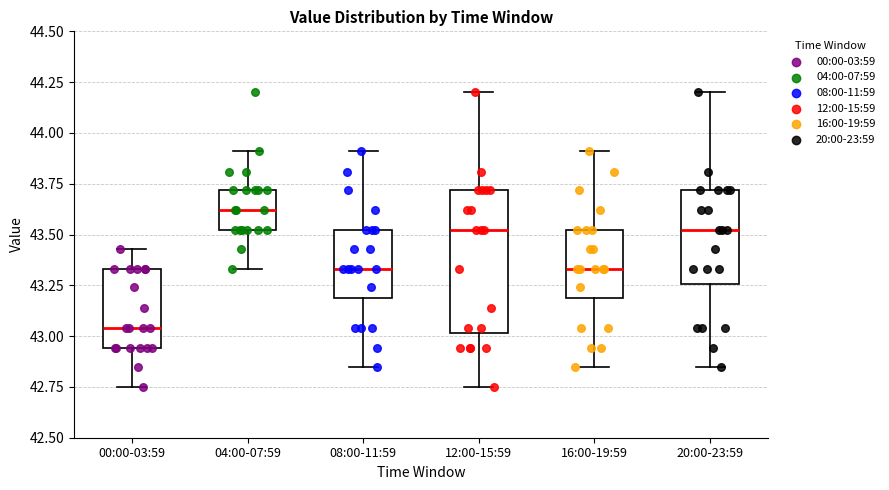

Where does the upper whisker of the box for 20:00-23:59 end on the y-axis? The values are not printed on the chart, so give them approximately, as read against the axis.

44.20